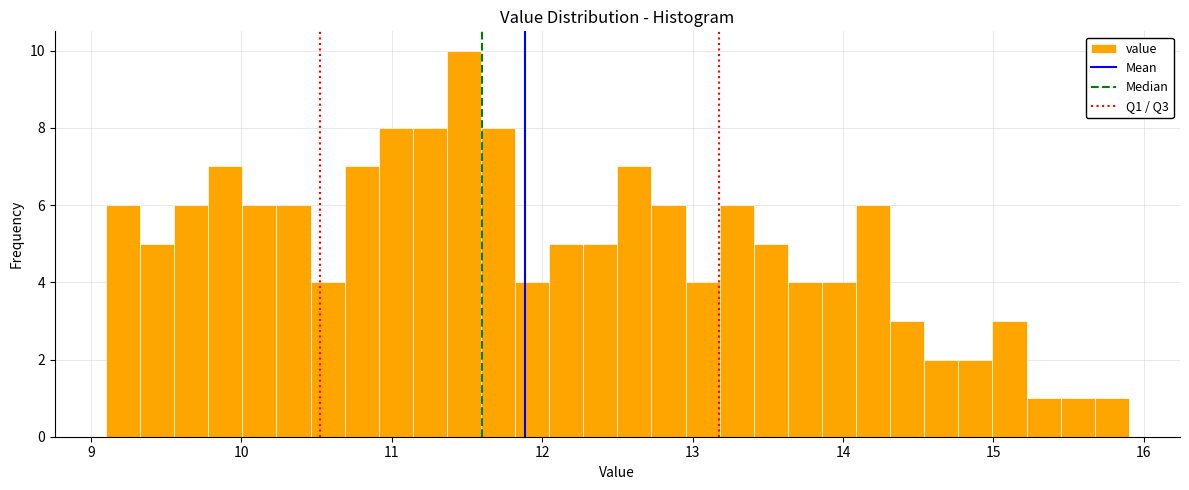

Around what value on the x-axis is the tallest bar? Give the approximate position of its centre, as read against the axis.

11.5